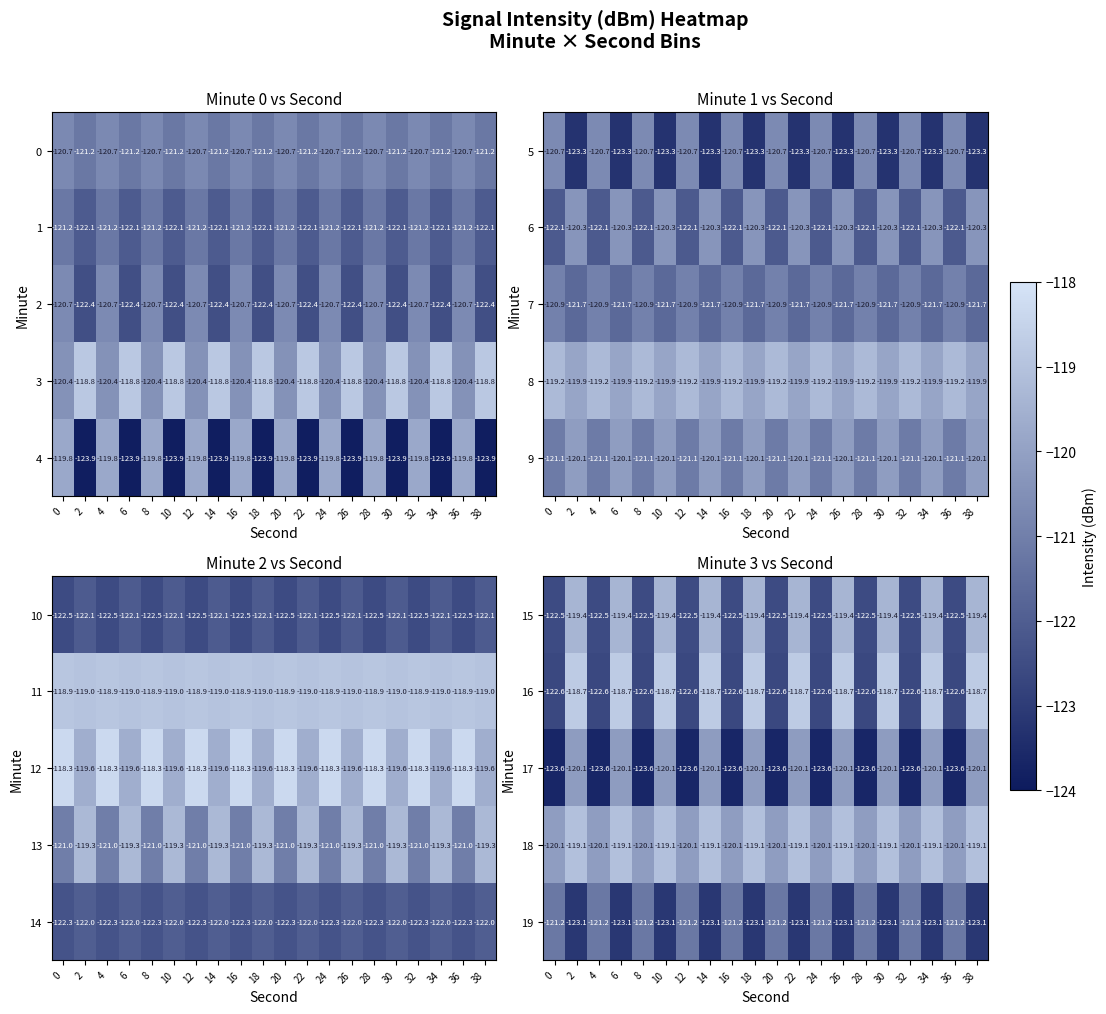

Is it true that 17 equals -45.1 at 4?

False